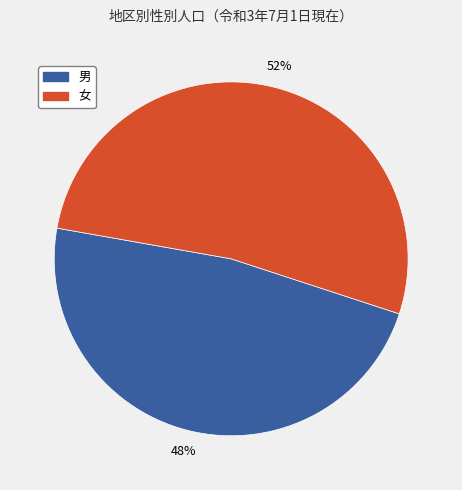

To the nearest percent, what is the average slice percentage?

50%